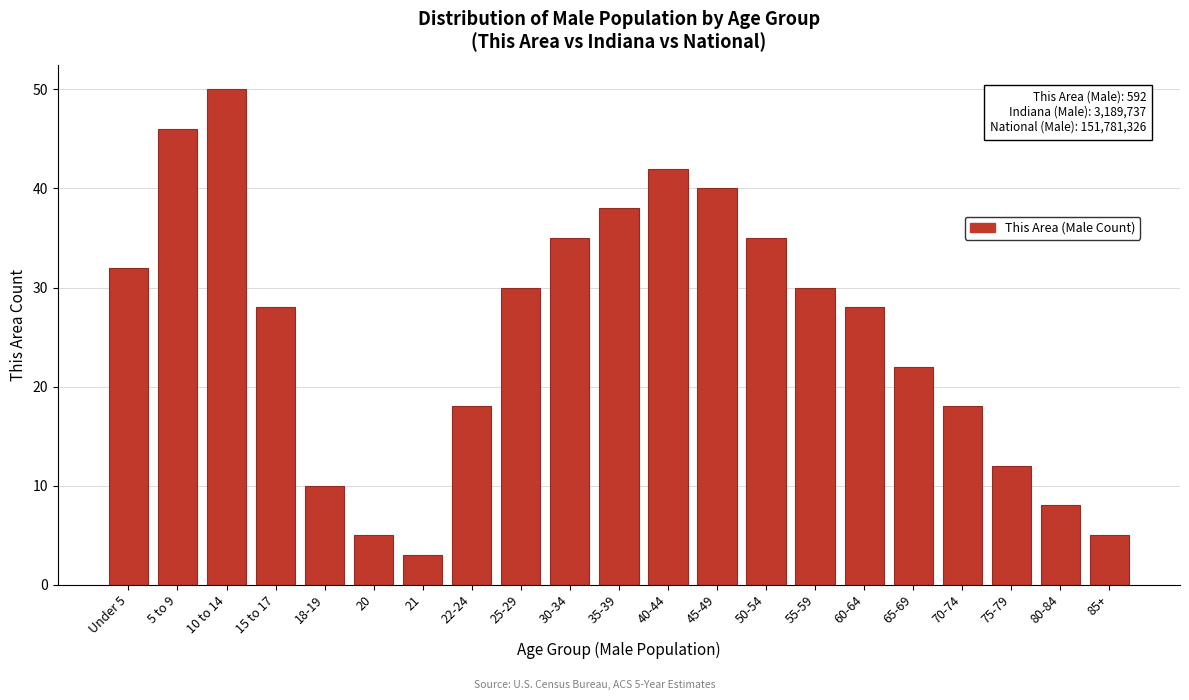

Reading left to right, extract all data points from this chart.

32	46	50	28	10	5	3	18	30	35	38	42	40	35	30	28	22	18	12	8	5